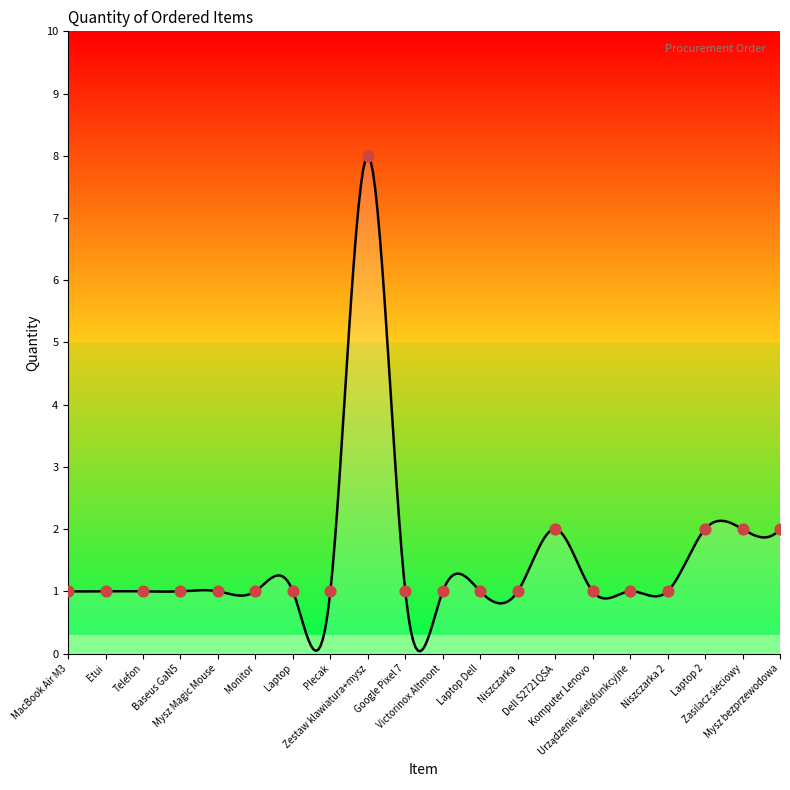

What is the ratio of the value at Dell S2721QSA to the value at Monitor?

2.0